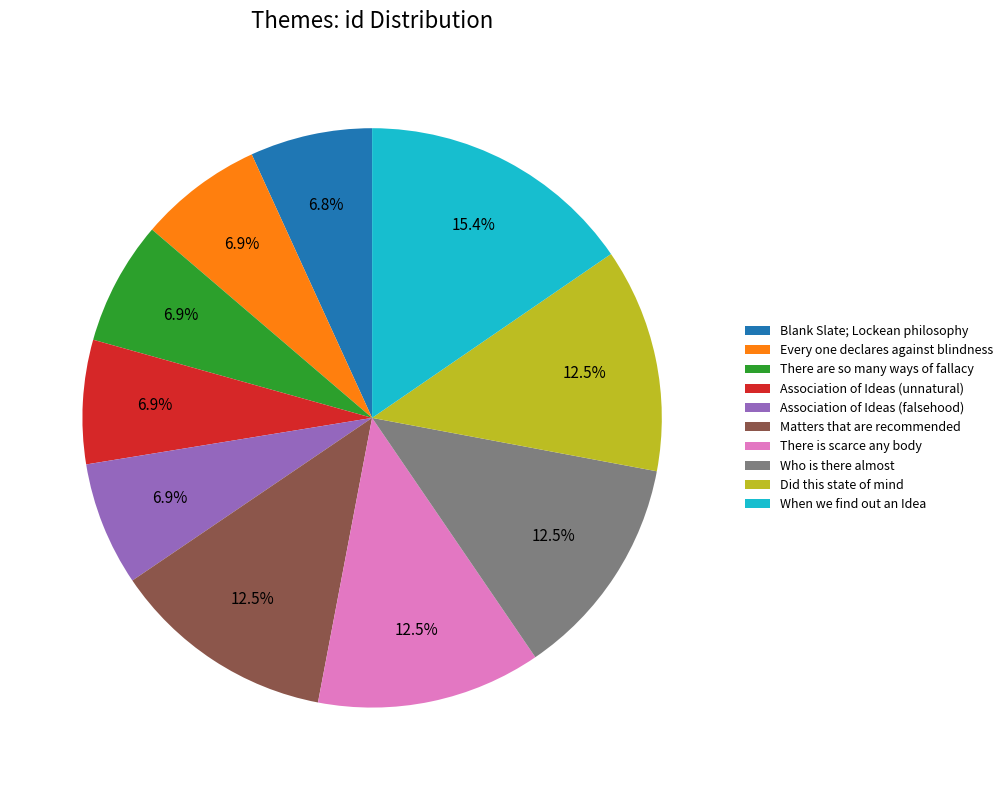

What is the ratio of the value at When we find out an Idea to the value at Association of Ideas (unnatural)?

2.2